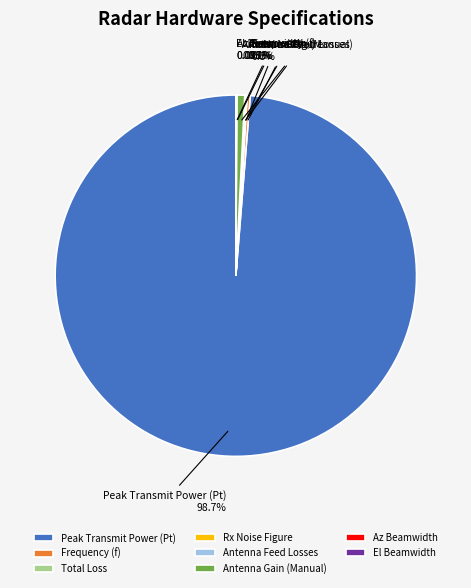

What is the largest slice in the pie chart?

Peak Transmit Power (Pt)